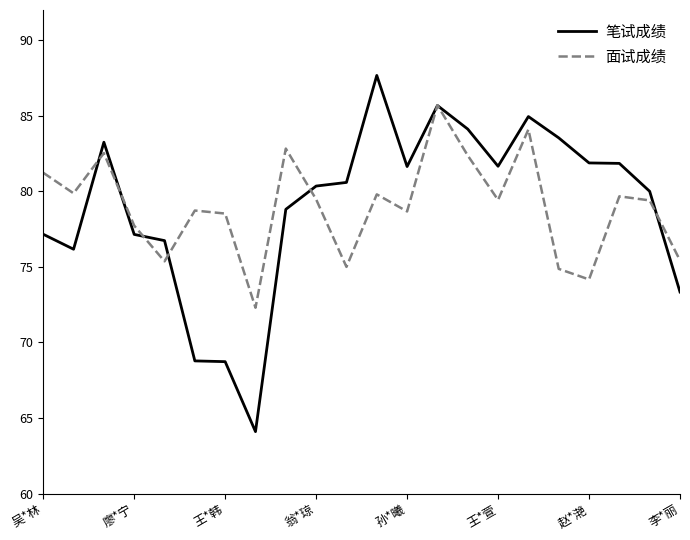

True or false: 笔试成绩 has more than 1 interior local peaks.

True